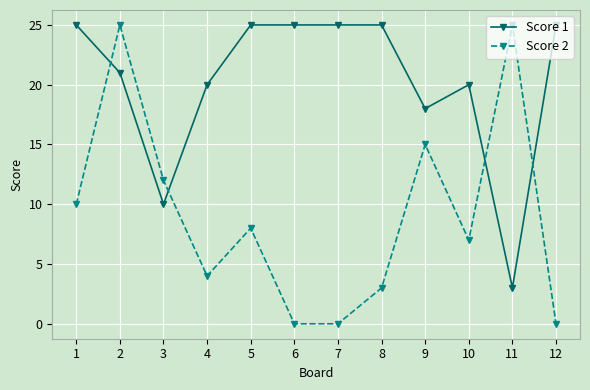

The Score 1 series shows 14 at 2. True or false?

False